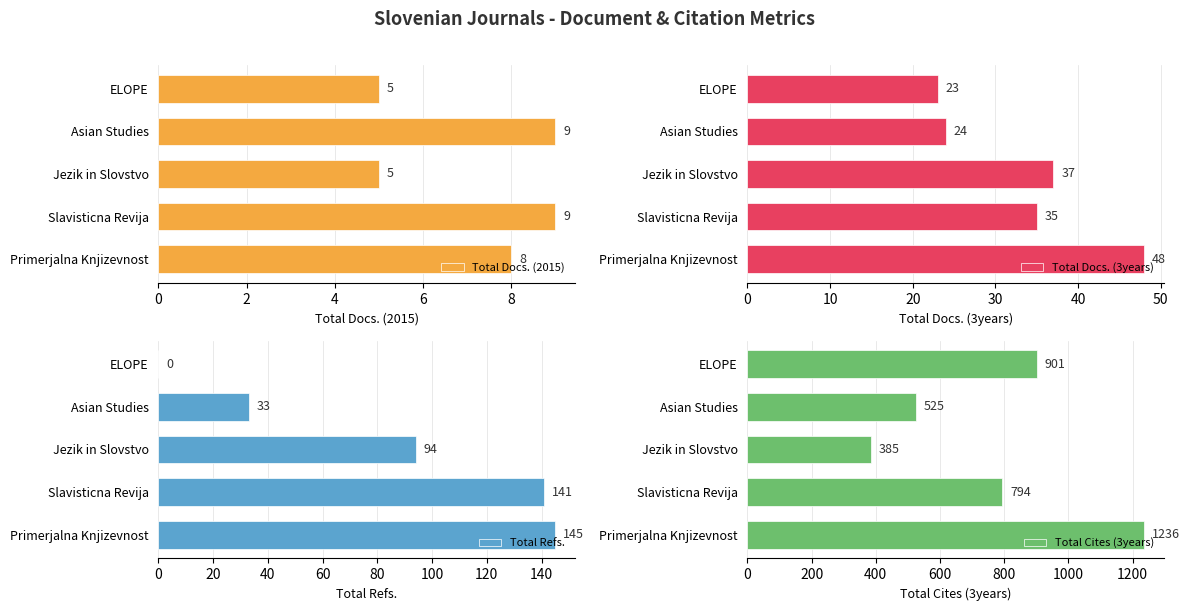

List the series in order of their peak value, lowest first.

Total Docs. (2015), Total Docs. (3years), Total Refs., Total Cites (3years)